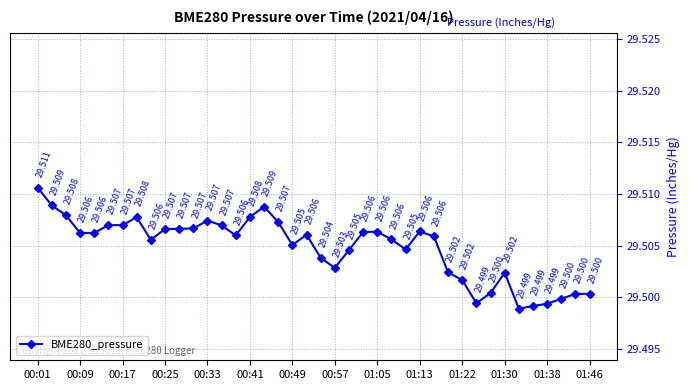

True or false: the data has more than 2 interior local peaks.

True